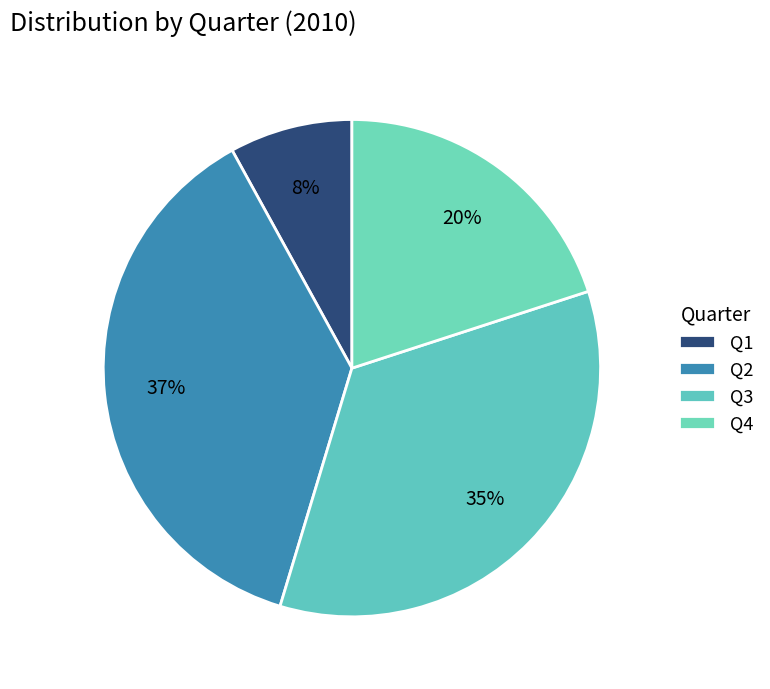

How many segments does this pie chart have?

4